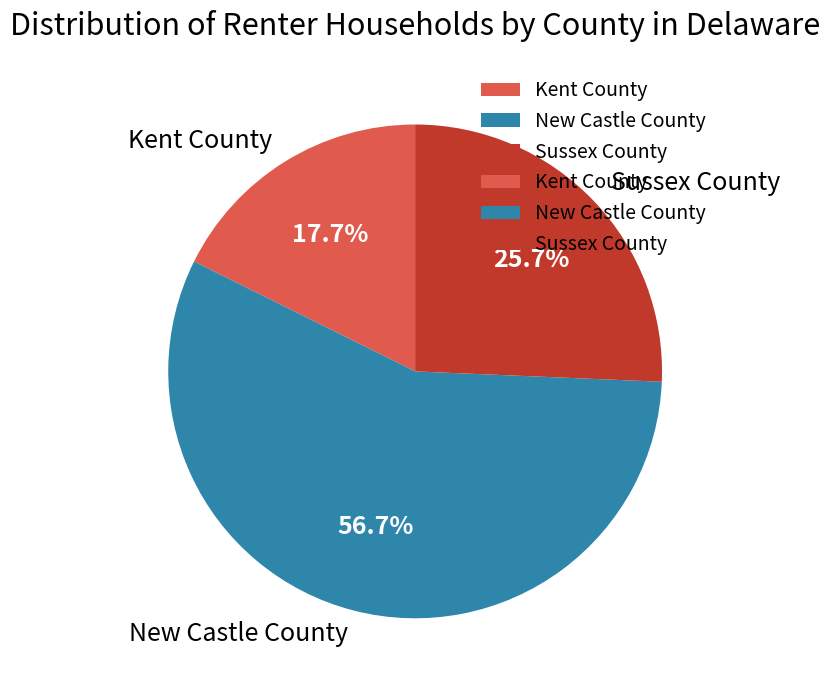

Count the number of slices in the pie.

3